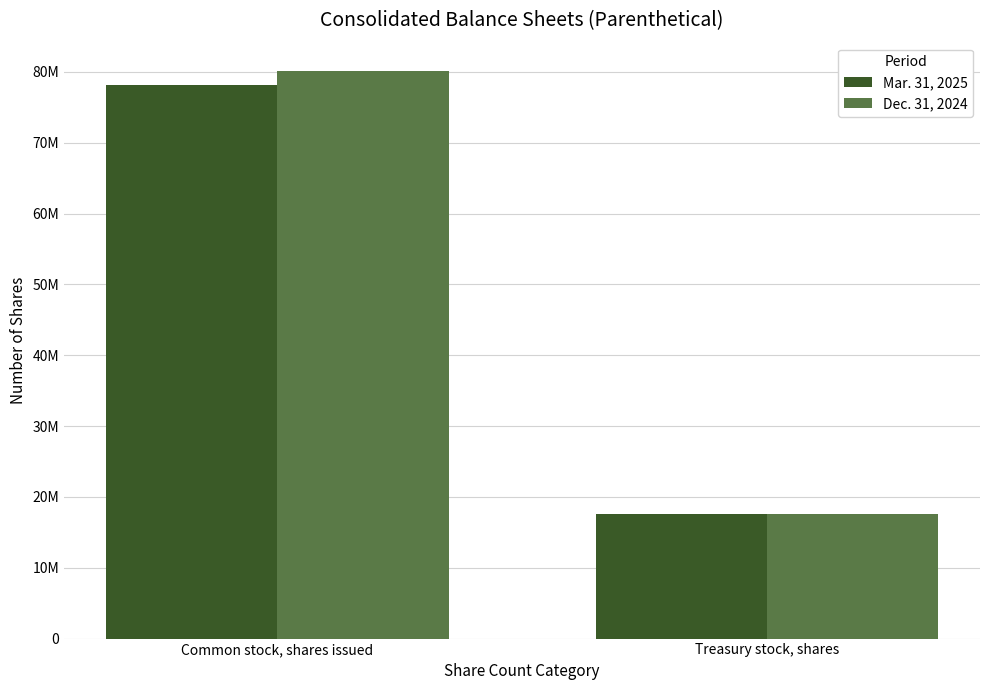

What are all the series names shown in the legend?

Mar. 31, 2025, Dec. 31, 2024